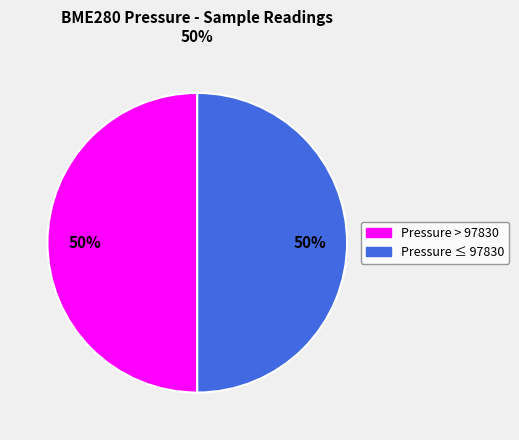

How many segments does this pie chart have?

2